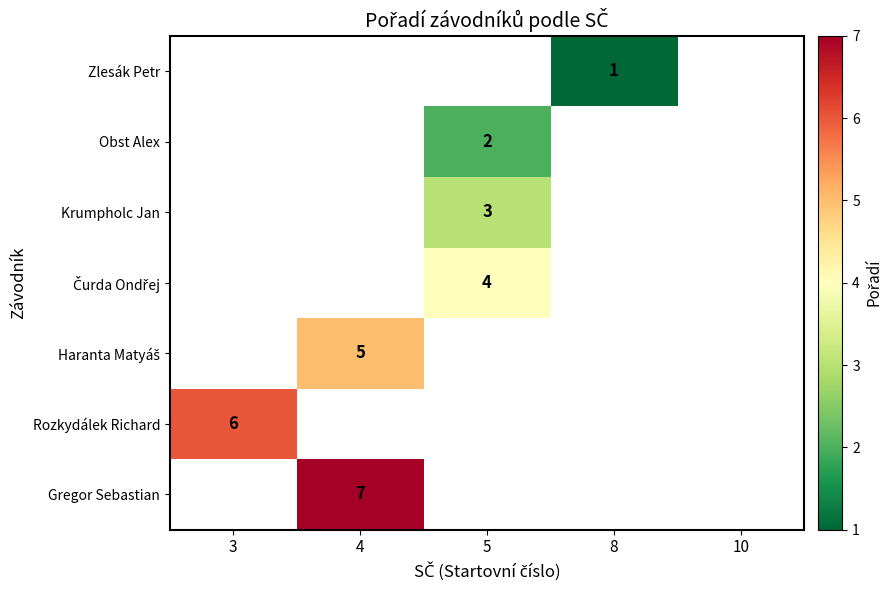

The Obst Alex series shows 1 at 5. True or false?

False